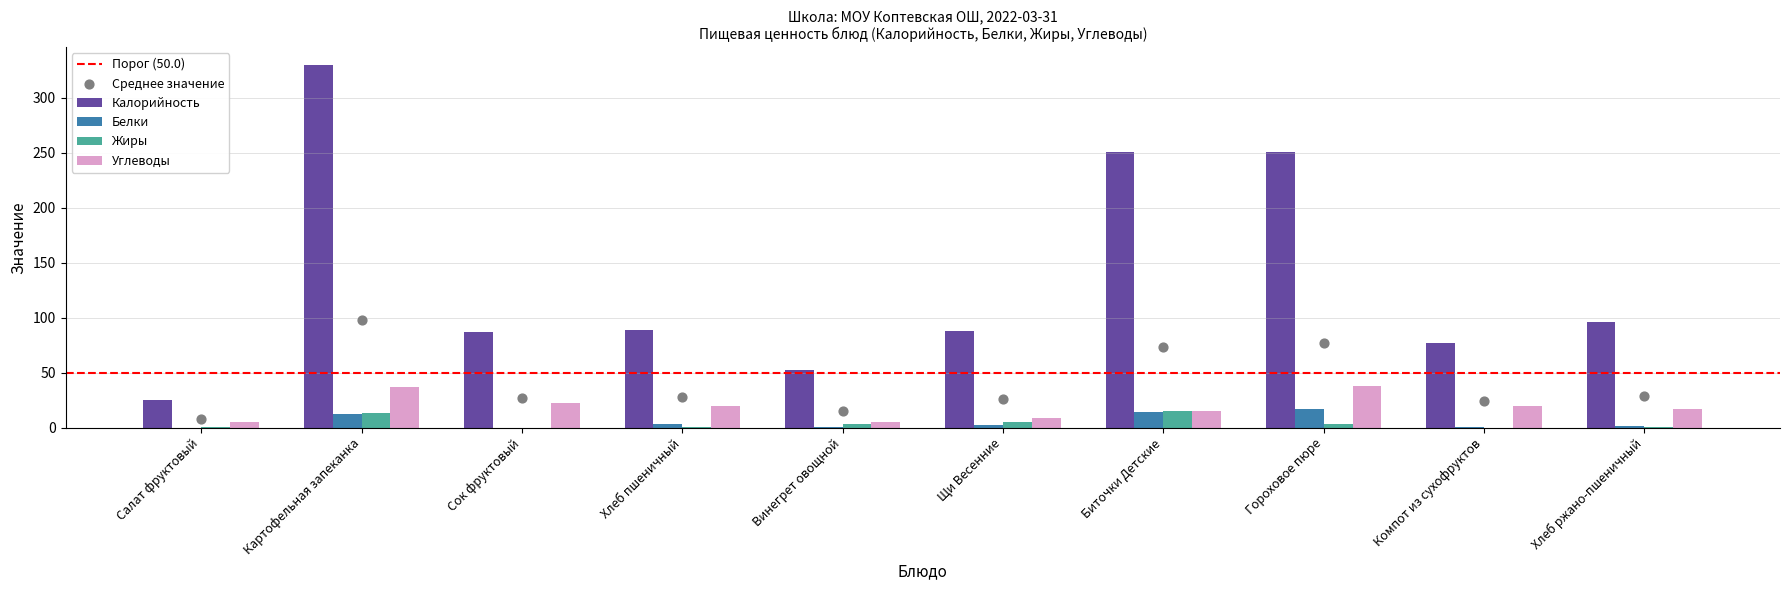

At which category is the sum across all series the highest?

Картофельная запеканка